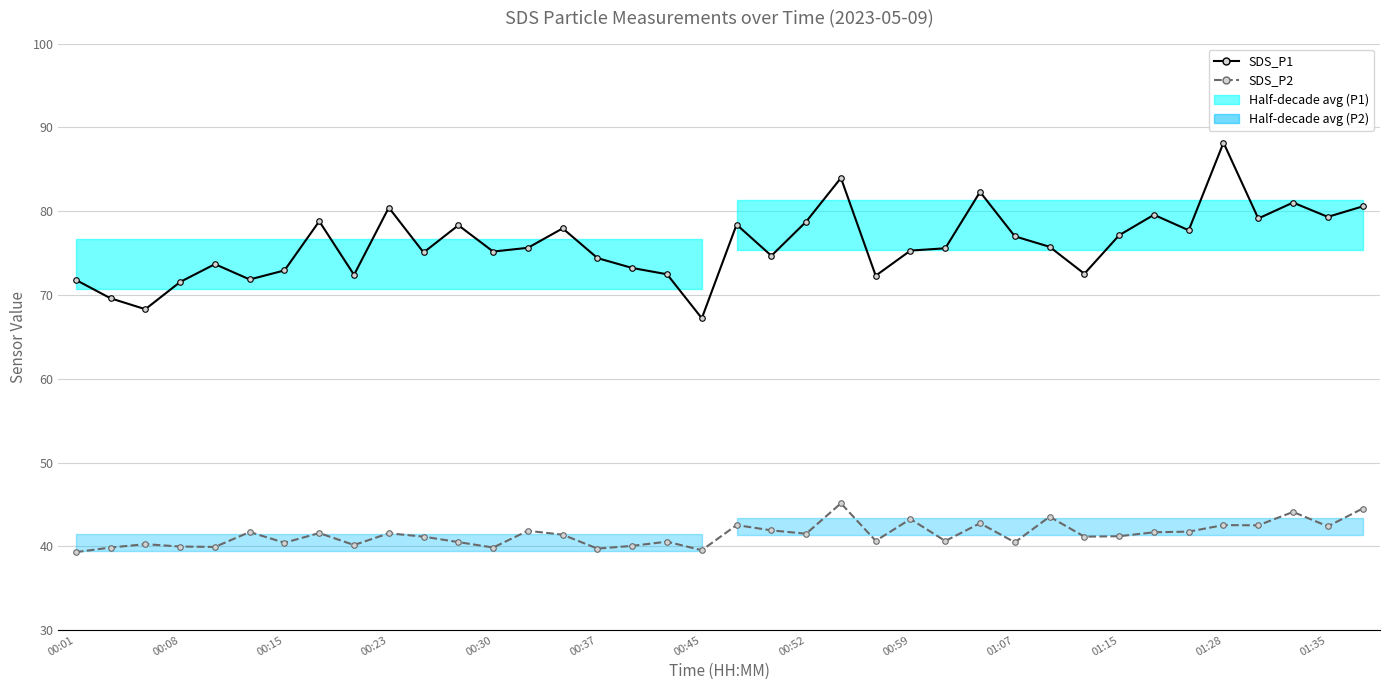

What is the difference between the SDS_P2 values at 28 and 36?

1.1